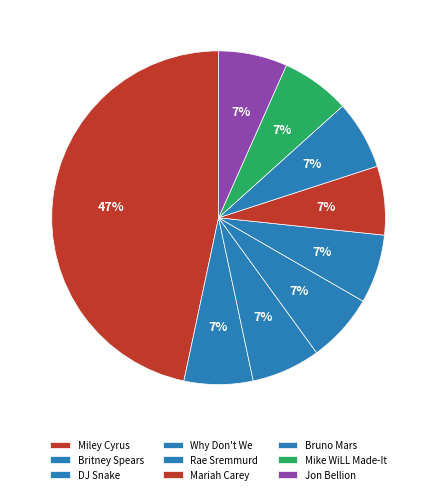

How many slices are in this pie chart?

9